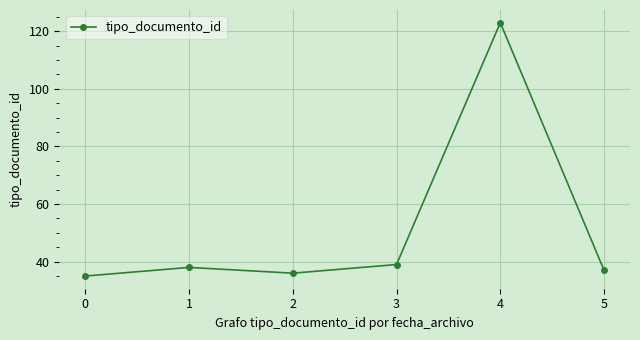

The chart shows a value of 57 at 5. True or false?

False